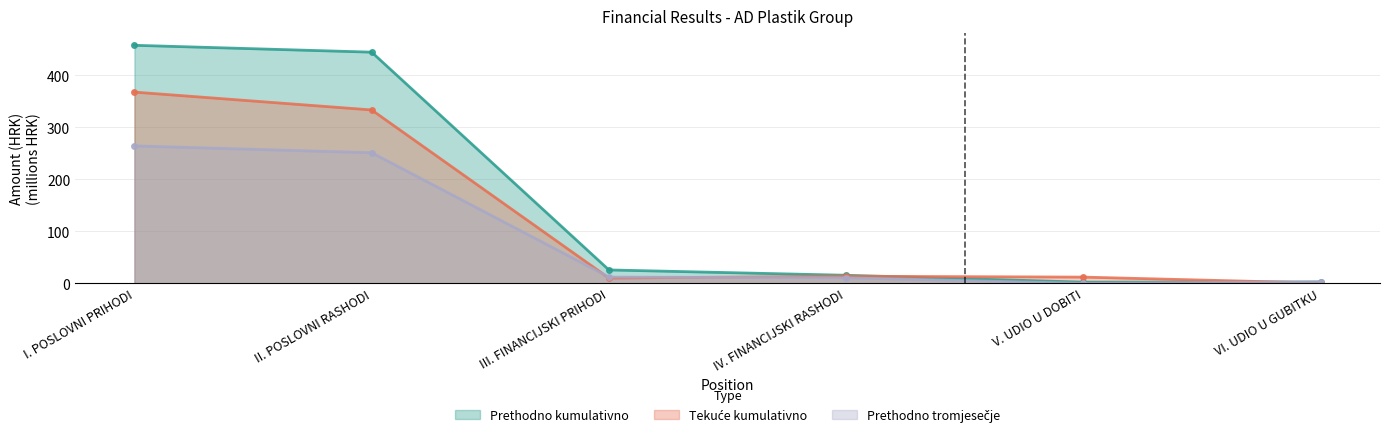

True or false: Prethodno tromjesecje and Prethodno kumulativno intersect in this chart.

False